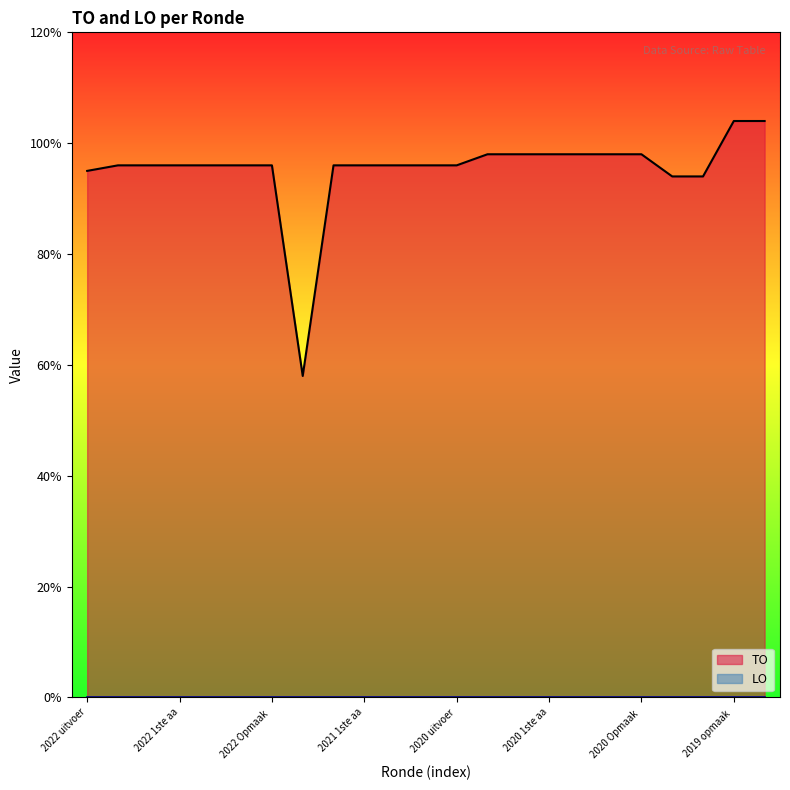

What is the approximate value at 2021 1ste aanpassing goedgekeurd?

96